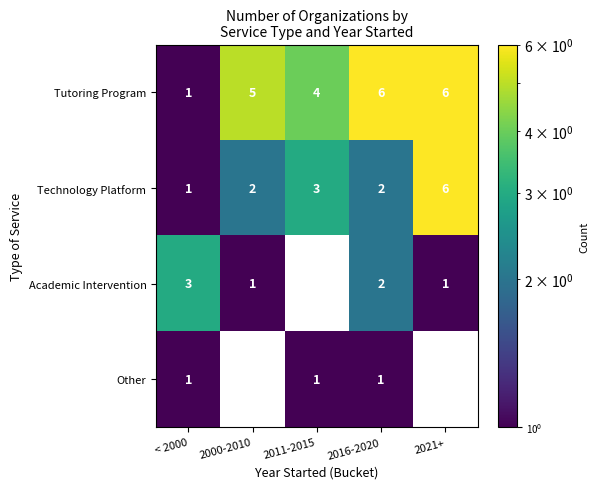

What is the maximum value for Tutoring Program?

6